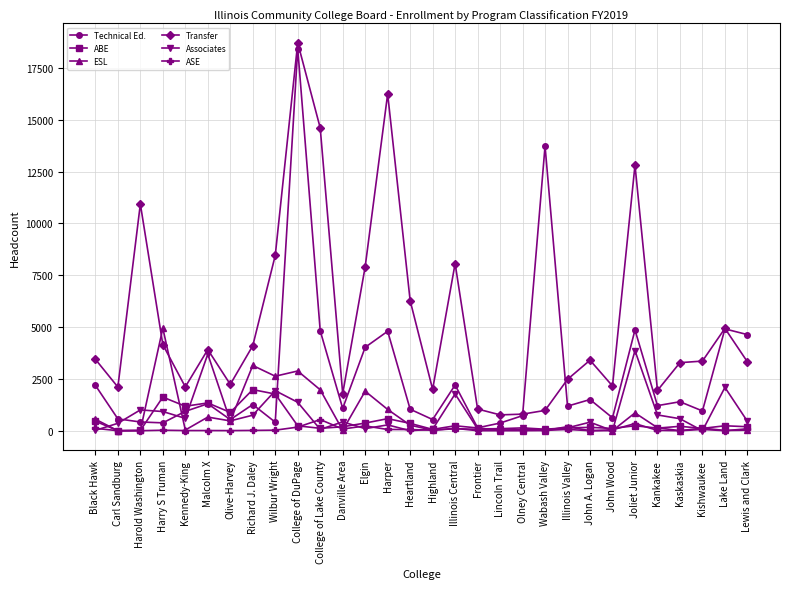

What is the sum of all ASE values?

2236